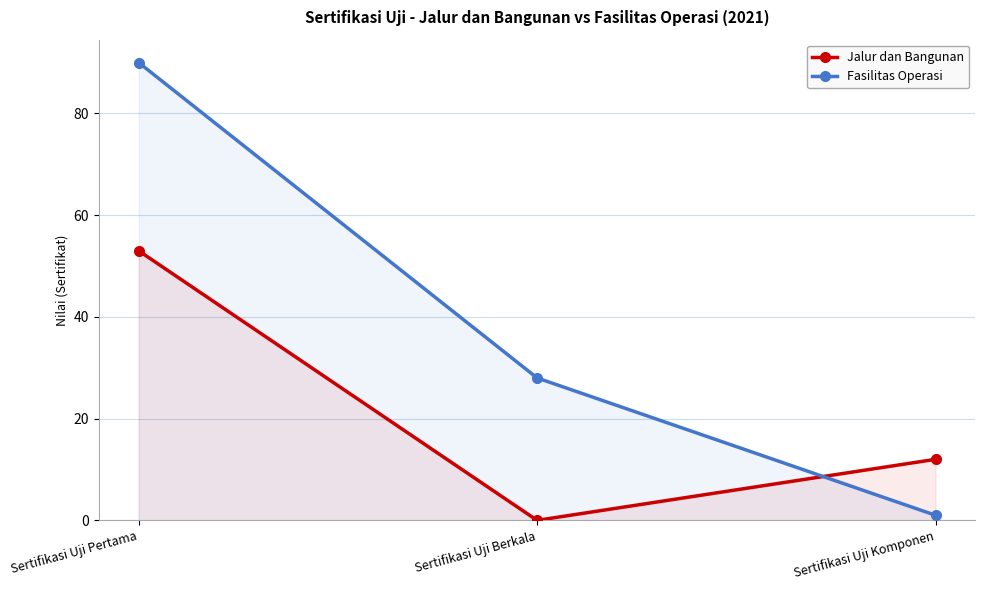

The value of Jalur dan Bangunan at Sertifikasi Uji Pertama is 76. True or false?

False